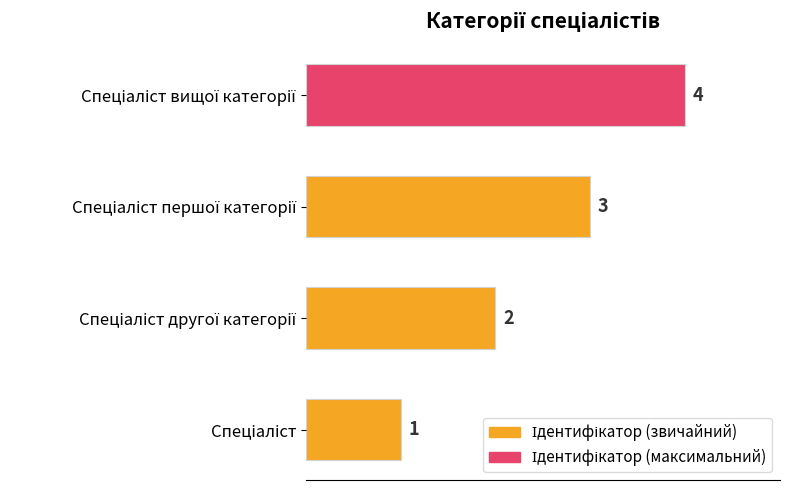

Count the values in the range 2 to 4.

3